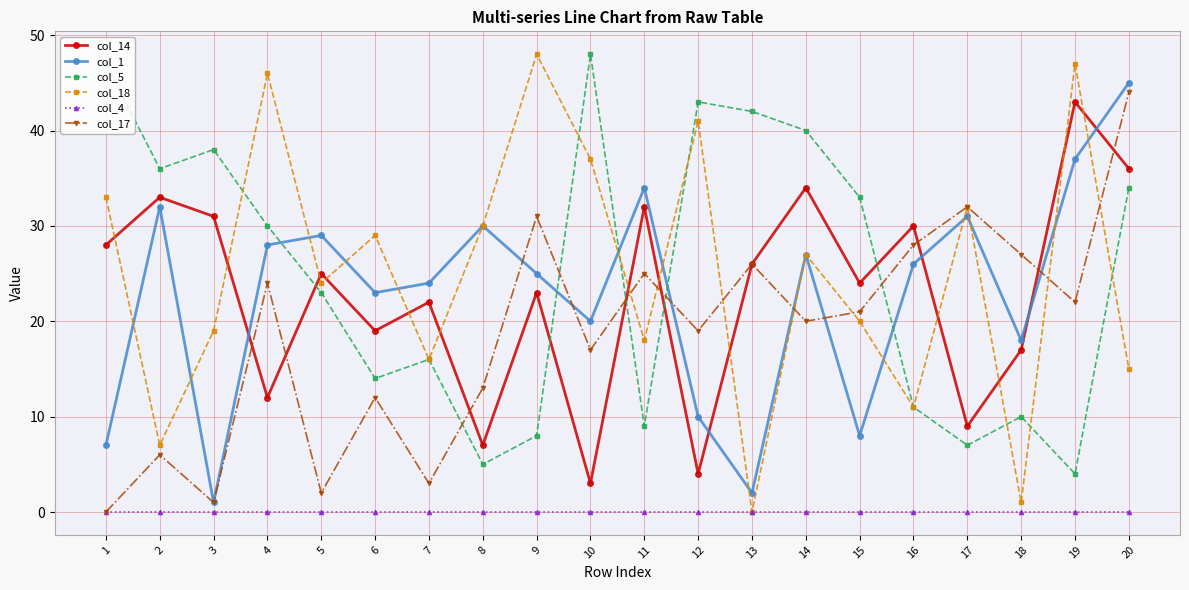

At which label is col_17 closest to 22?

19